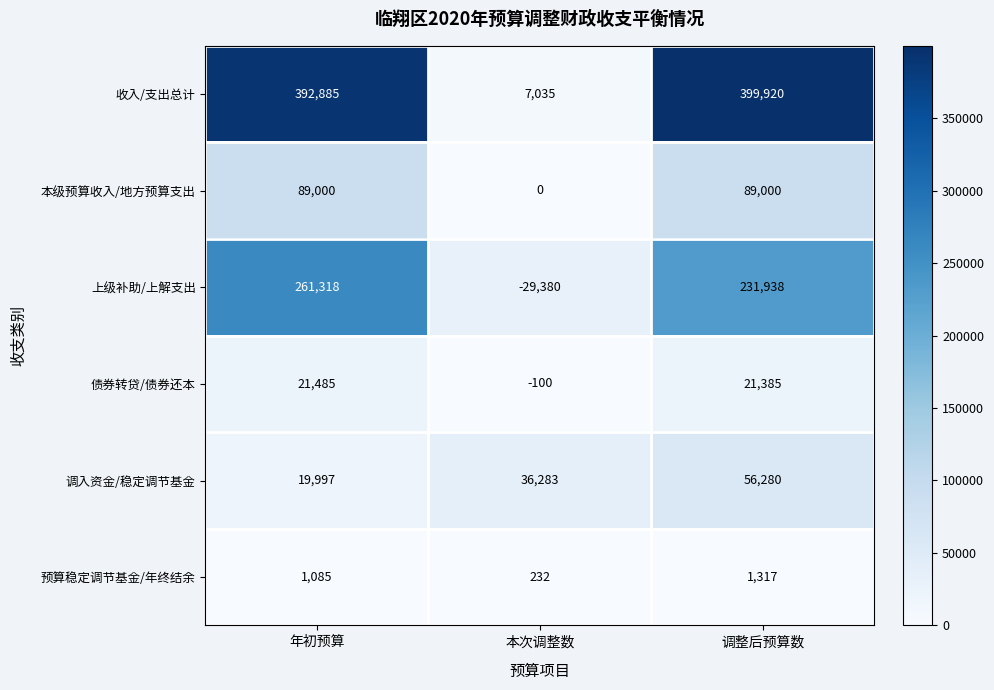

What is the difference between the 上级补助/上解支出 values at 调整后预算数 and 本次调整数?

261318